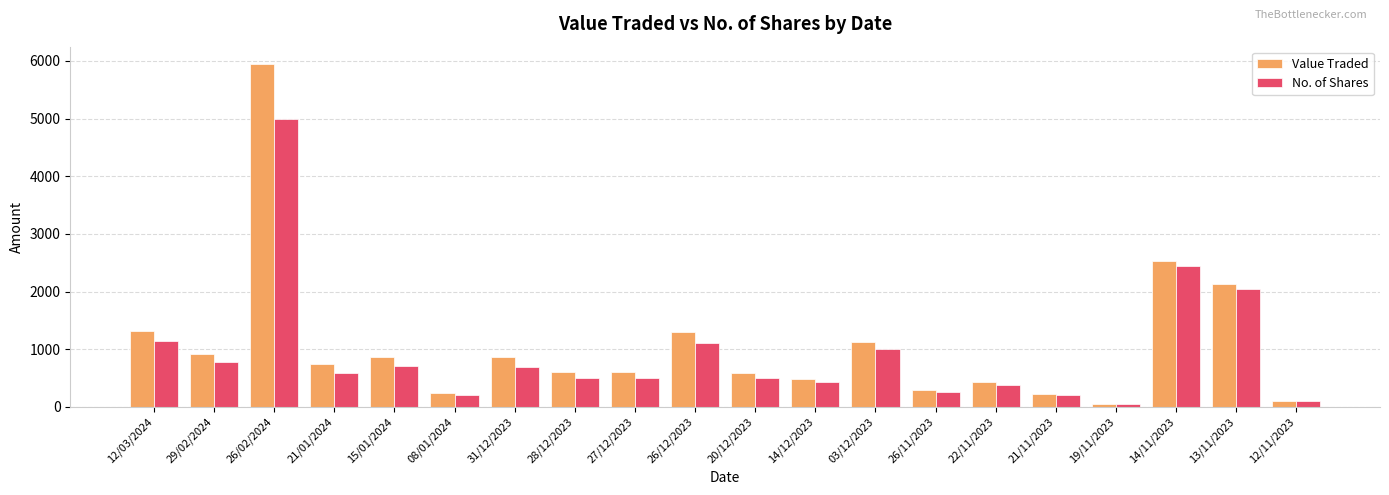

How many values in the Value Traded series are below 737?

10